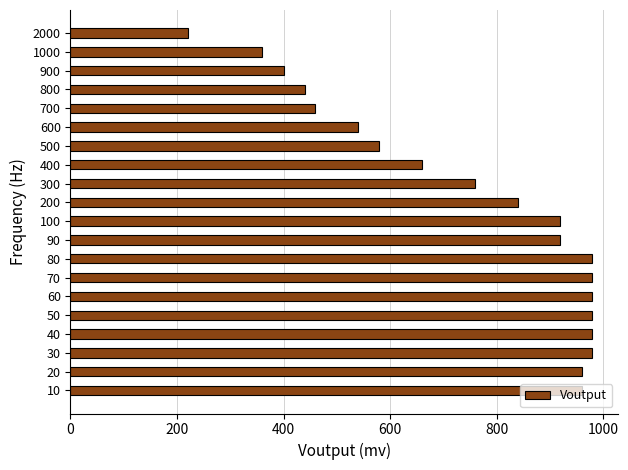

What is the difference between the maximum and minimum values?

760